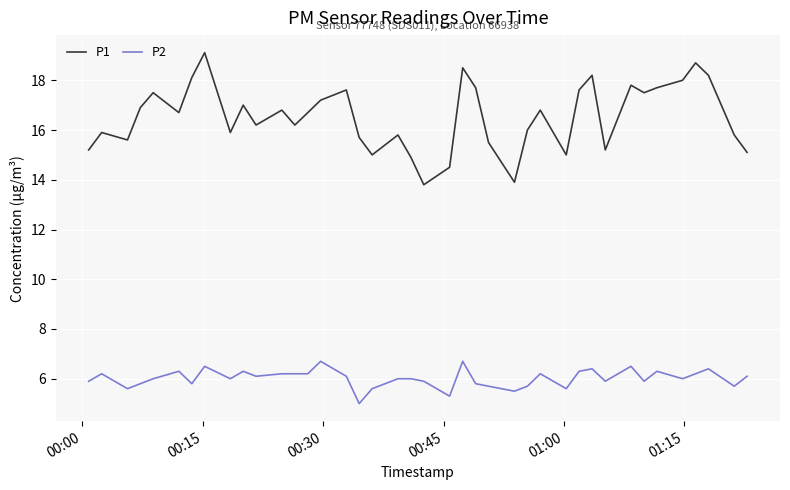

List the series in order of their peak value, highest first.

P1, P2